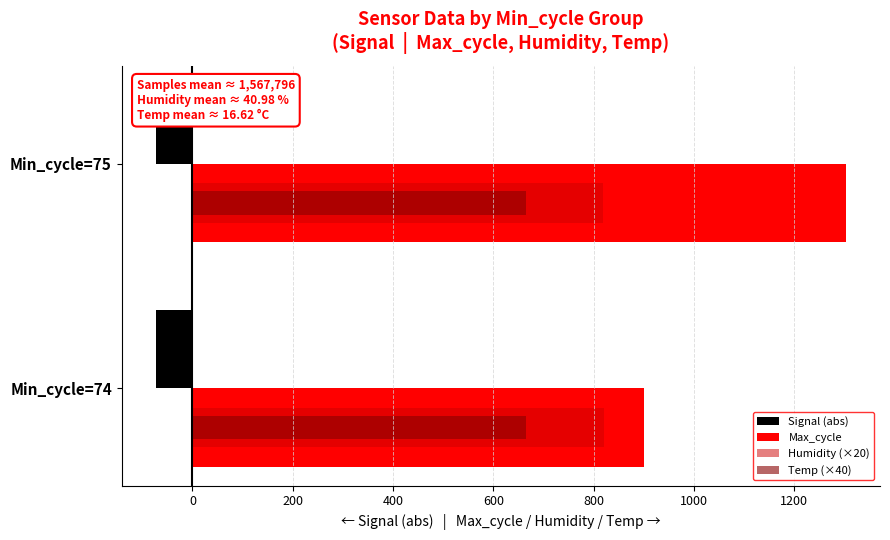

What is the maximum value for Signal (abs)?

-71.7